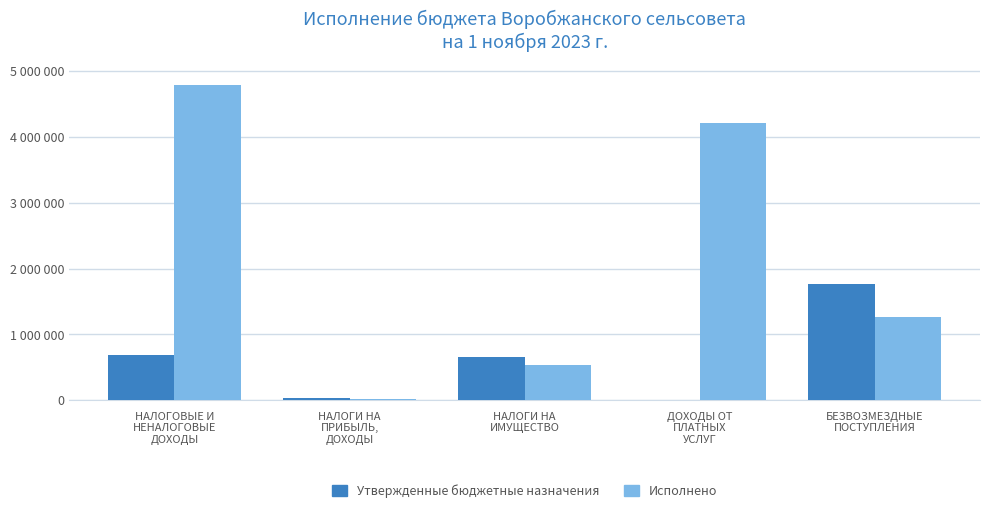

At which category is the sum across all series the highest?

НАЛОГОВЫЕ И
НЕНАЛОГОВЫЕ
ДОХОДЫ